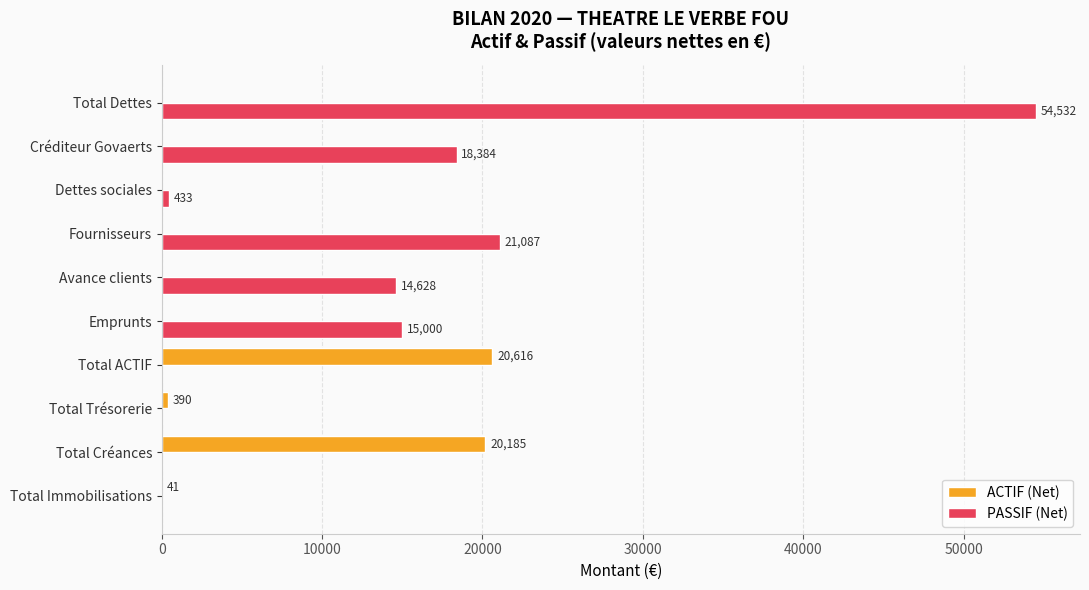

Which series has the largest total across all categories?

PASSIF (Net)